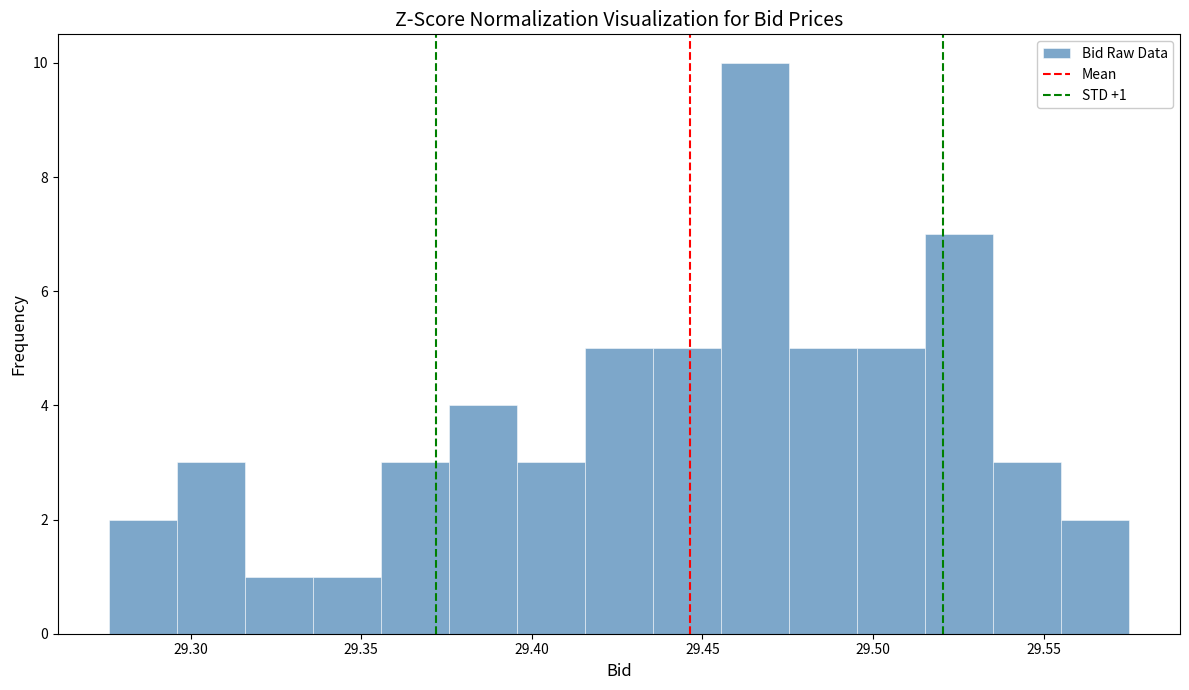

Around what value on the x-axis is the tallest bar? Give the approximate position of its centre, as read against the axis.

29.465